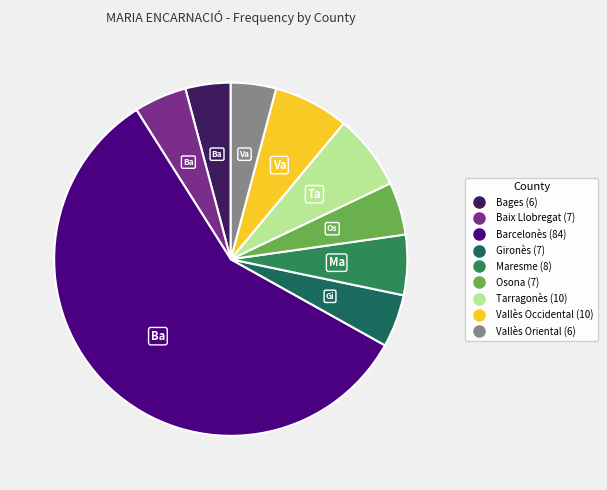

Which slice represents more than half of the pie?

Barcelonès